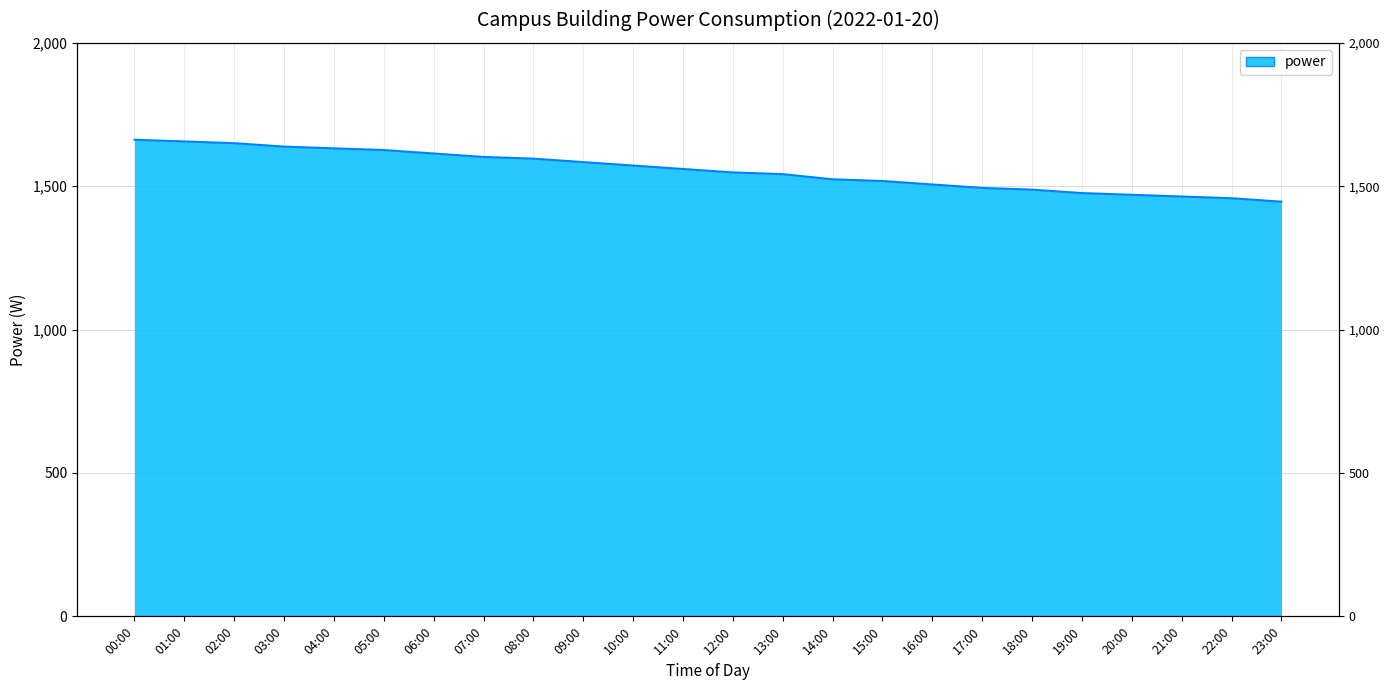

What position from the left is 11:00?

12